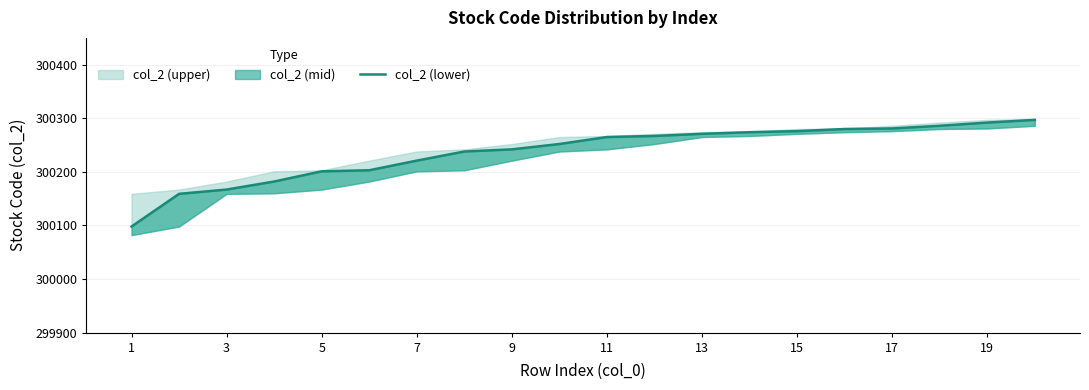

What is the difference between the second highest and second lowest values?

133